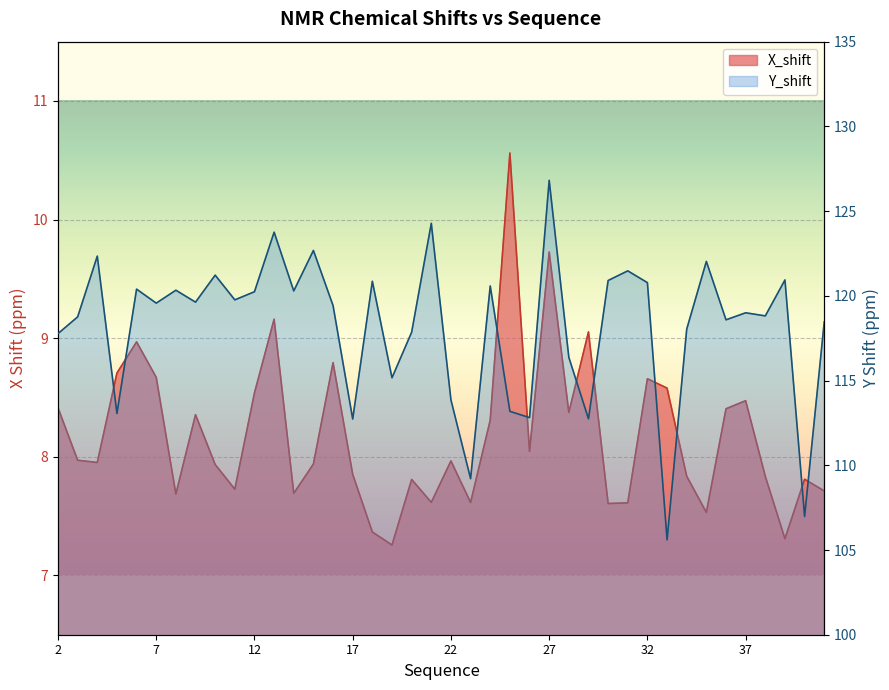

Rank the series at 21 from highest to lowest value.

Y_shift, X_shift